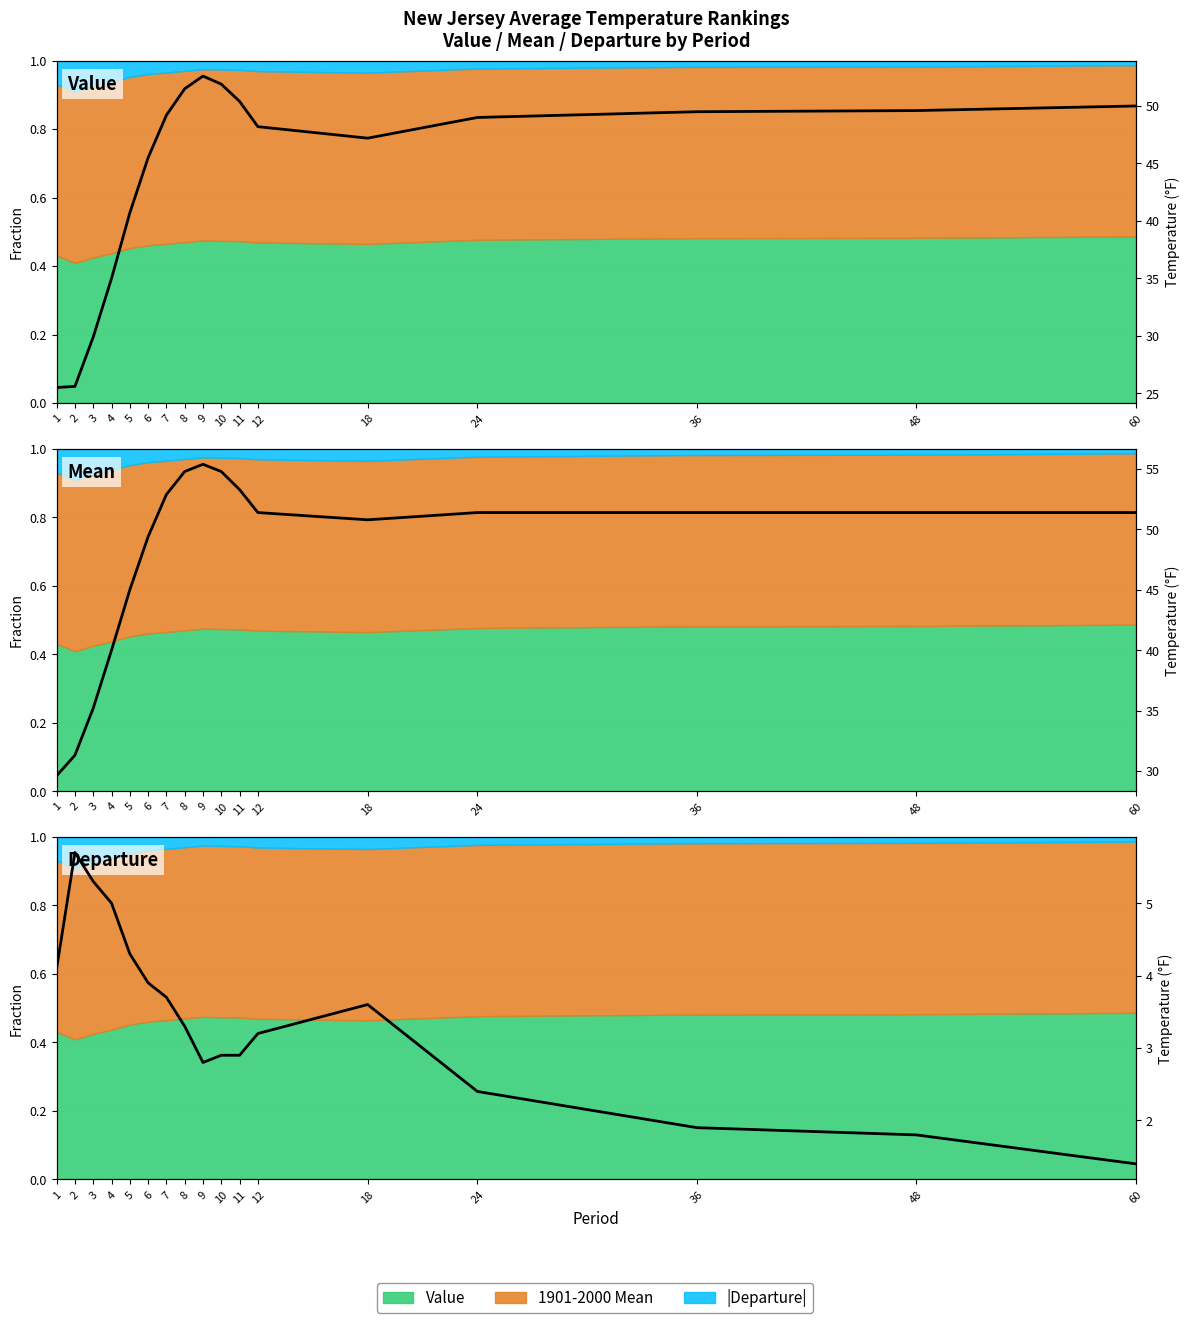

At which category is the sum across all series the highest?

9